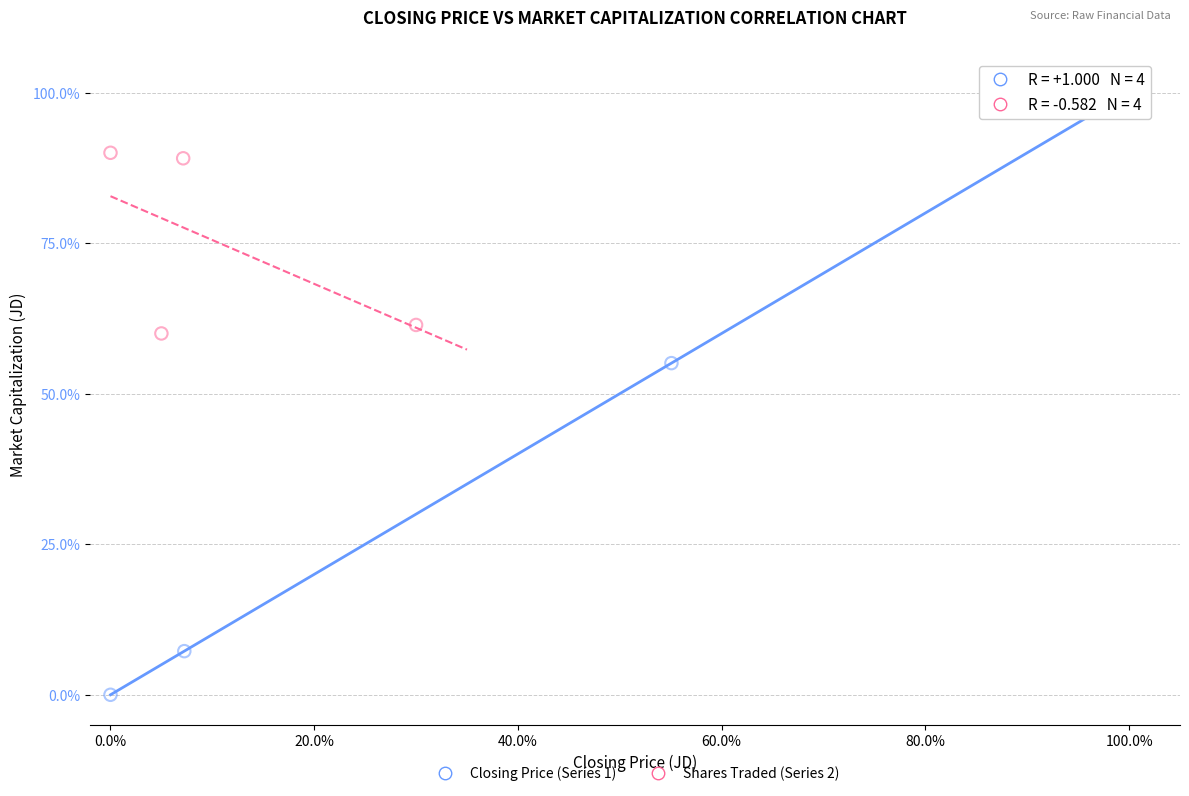

Which series reaches the minimum Y coordinate?

Closing Price (Series 1)